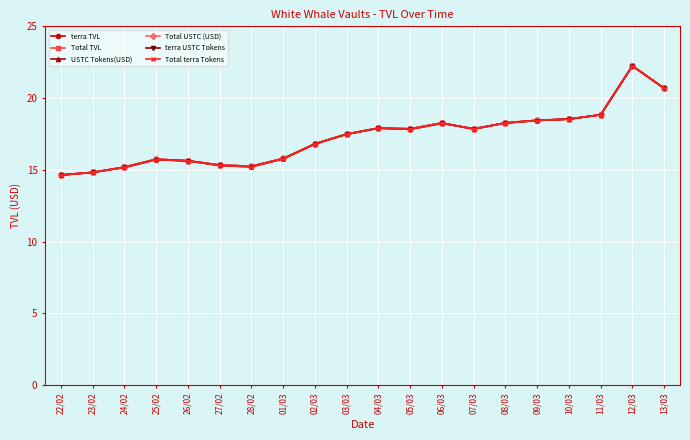

Which has a higher value, 28/02 or 25/02?

25/02